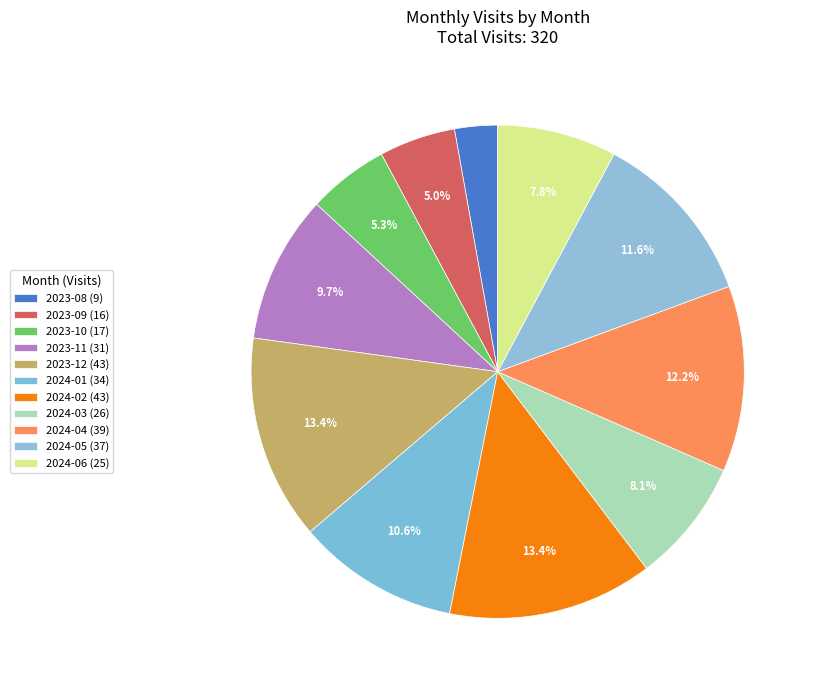

What percentage is the 2024-01 slice, to the nearest percent?

11%